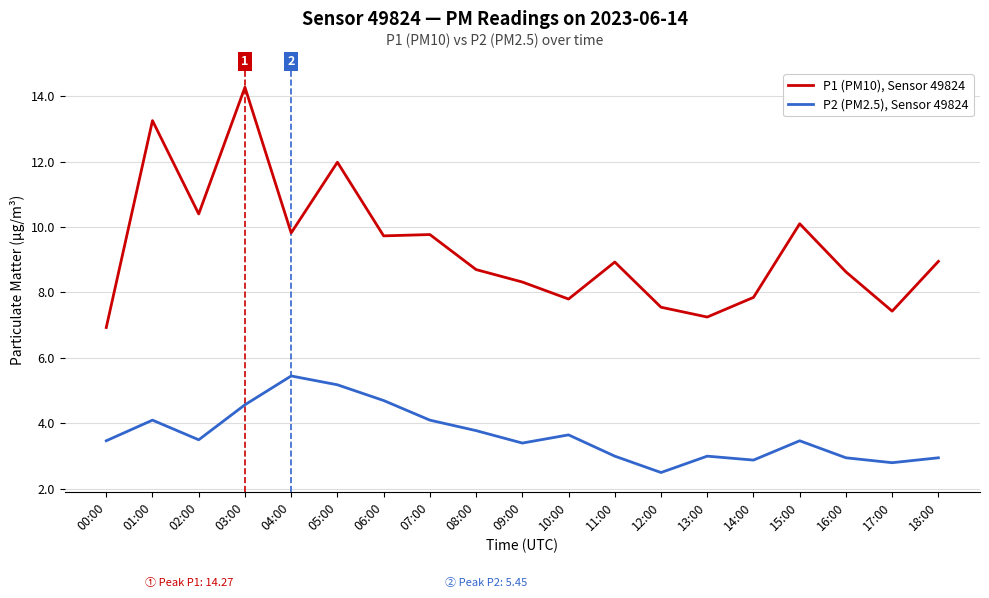

True or false: P1 (PM10), Sensor 49824 has more than 2 interior local peaks.

True